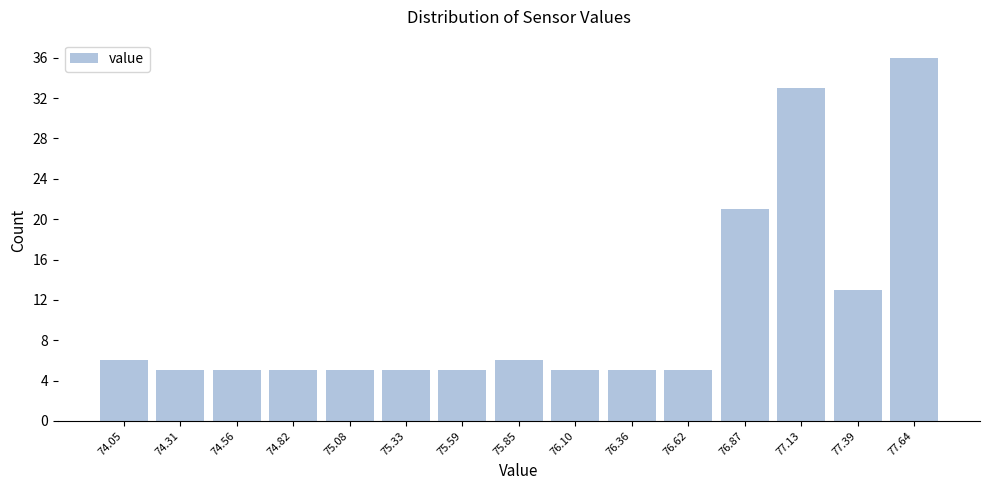

Reading right to left, list all the values displayed in this chart.

36	13	33	21	5	5	5	6	5	5	5	5	5	5	6